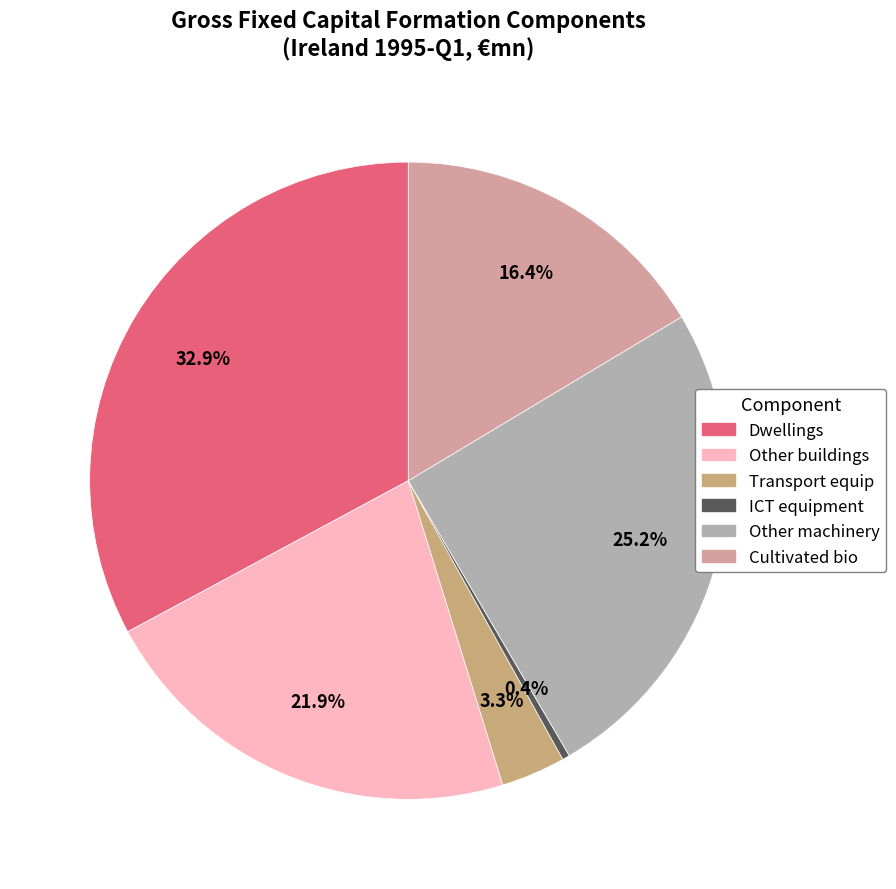

Rank the categories by value from lowest to highest.

ICT equipment, Transport equip, Cultivated bio, Other buildings, Other machinery, Dwellings